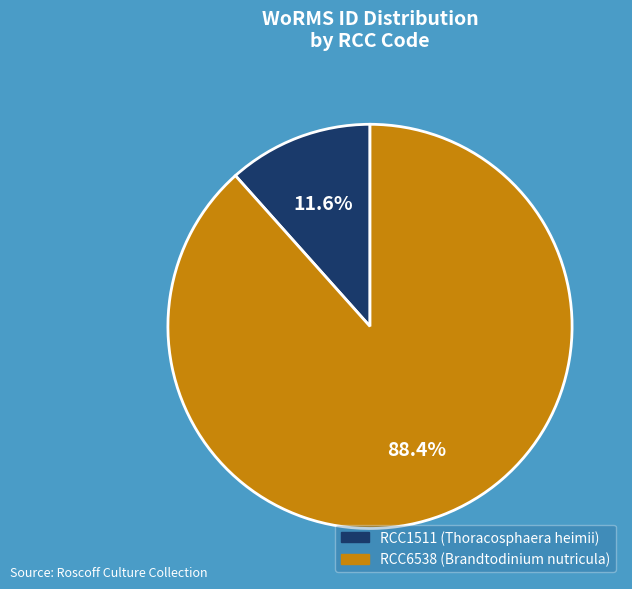

What is the largest slice in the pie chart?

RCC6538 (Brandtodinium nutricula)